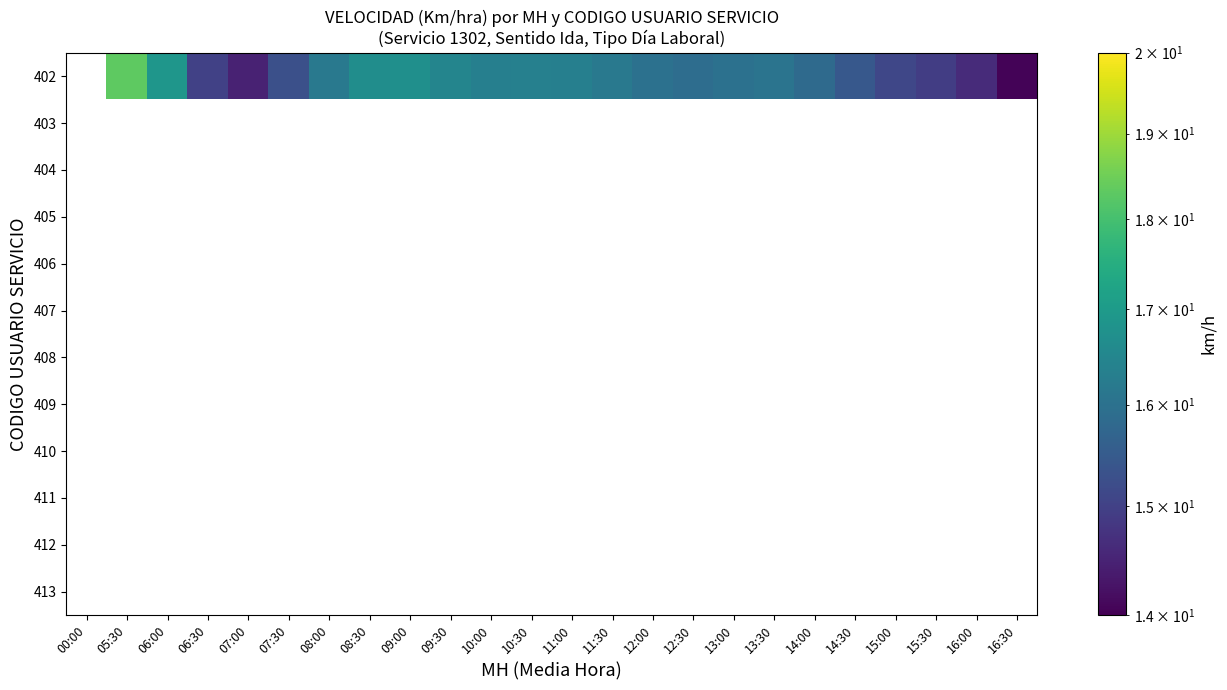

What is the minimum value shown in the chart?

14.1